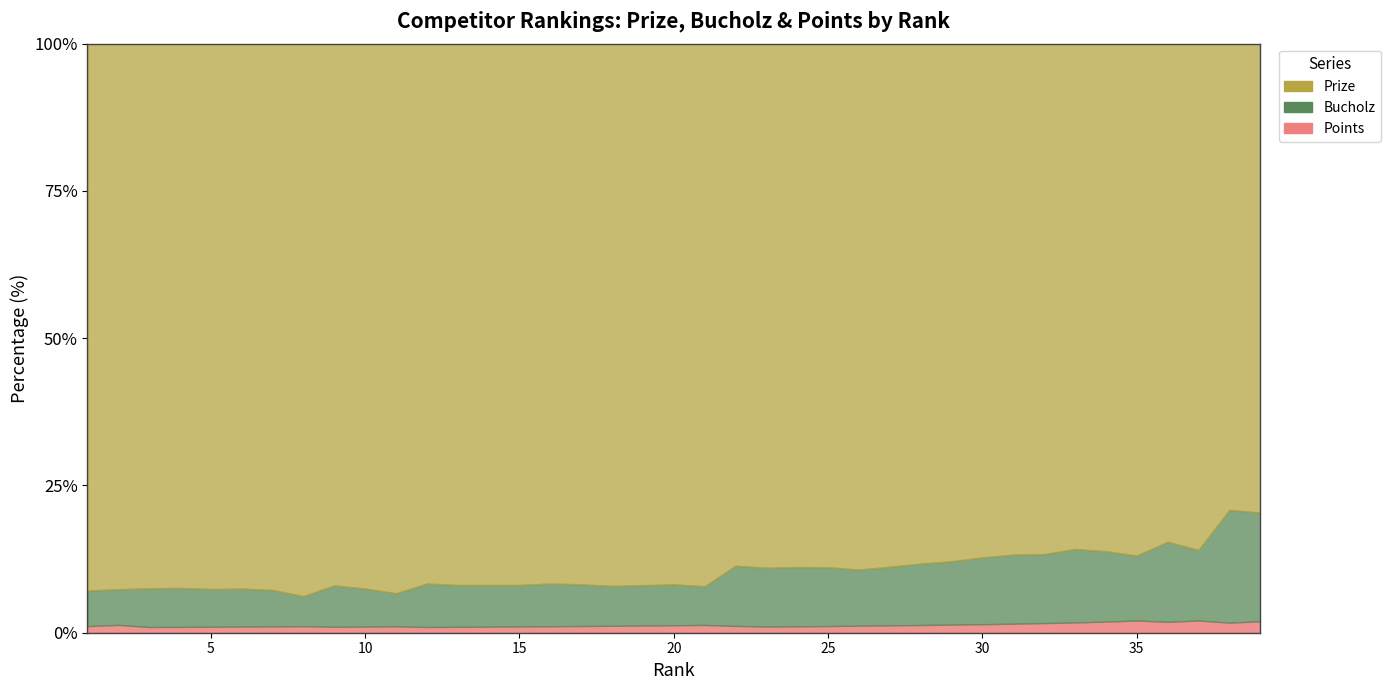

What is the total value across all series at 34?

318